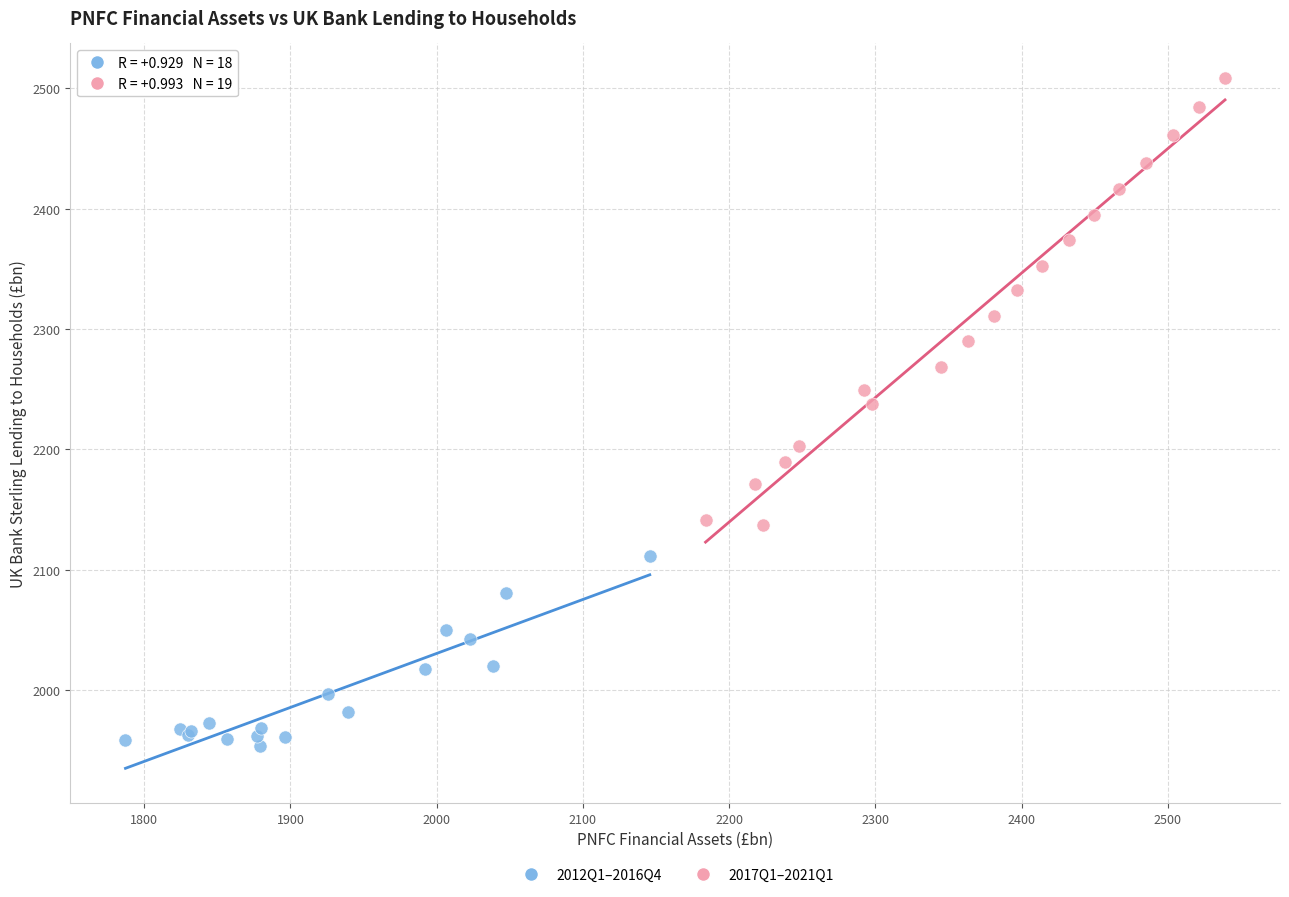

What are all the series names shown in the legend?

2012Q1–2016Q4, 2017Q1–2021Q1